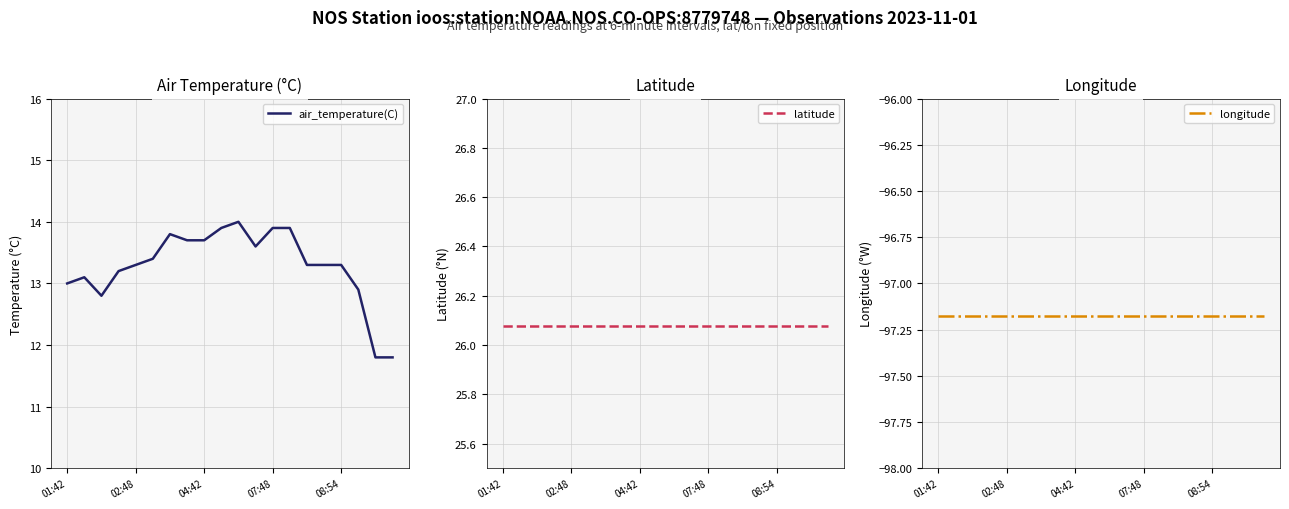

Which label corresponds to the largest value in the chart?

01:42